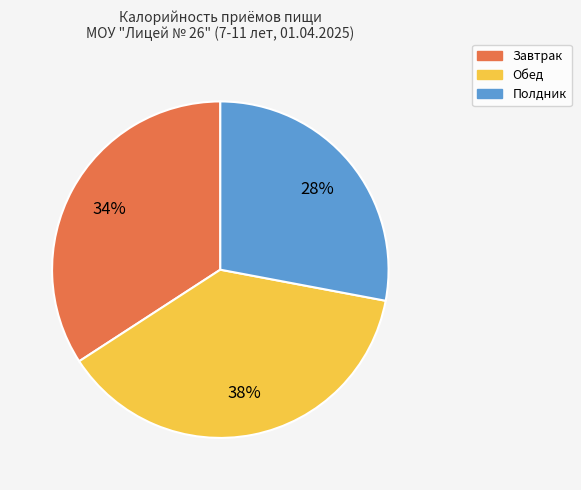

To the nearest percent, what portion does Обед represent?

38%